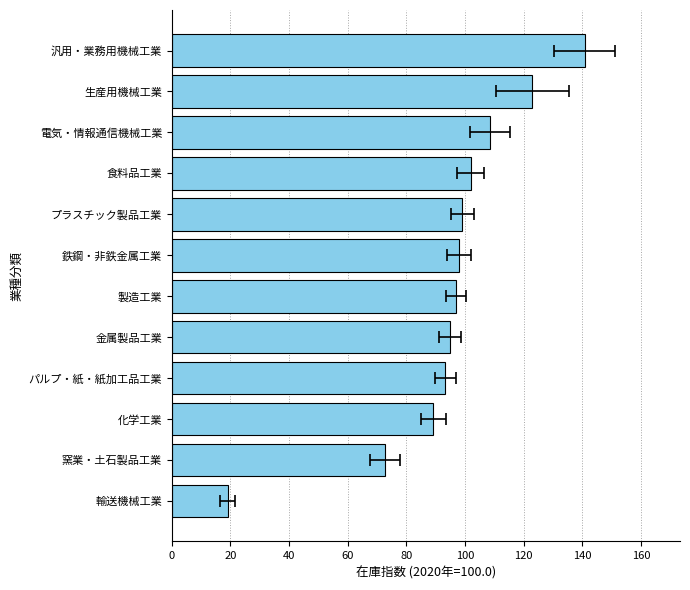

What position from the left is 鉄鋼・非鉄金属工業?

7